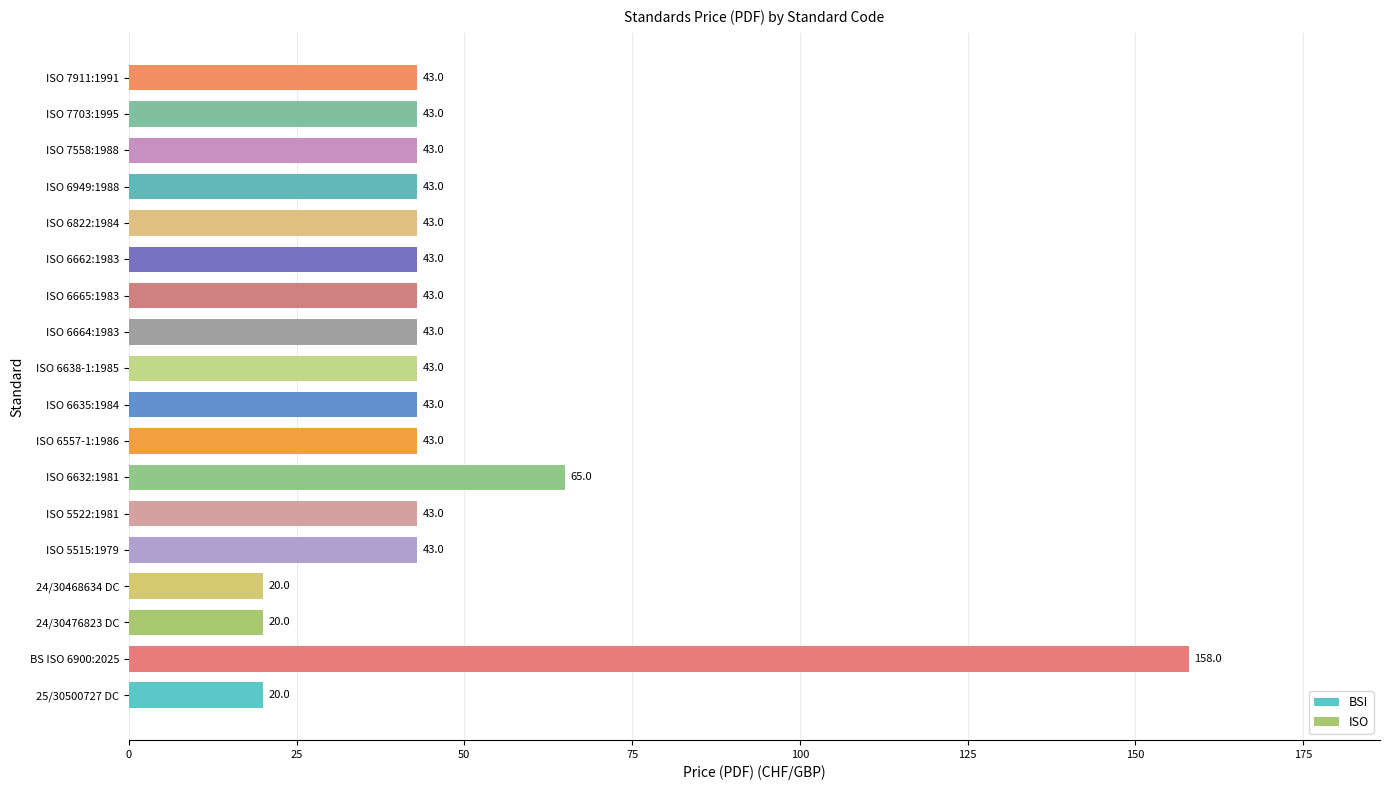

How many data points does each series have?

18